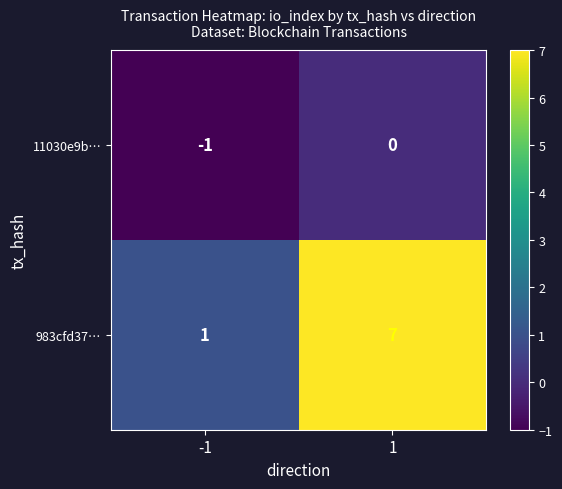

What is the difference between the maximum and minimum values in the 983cfd37… series?

6